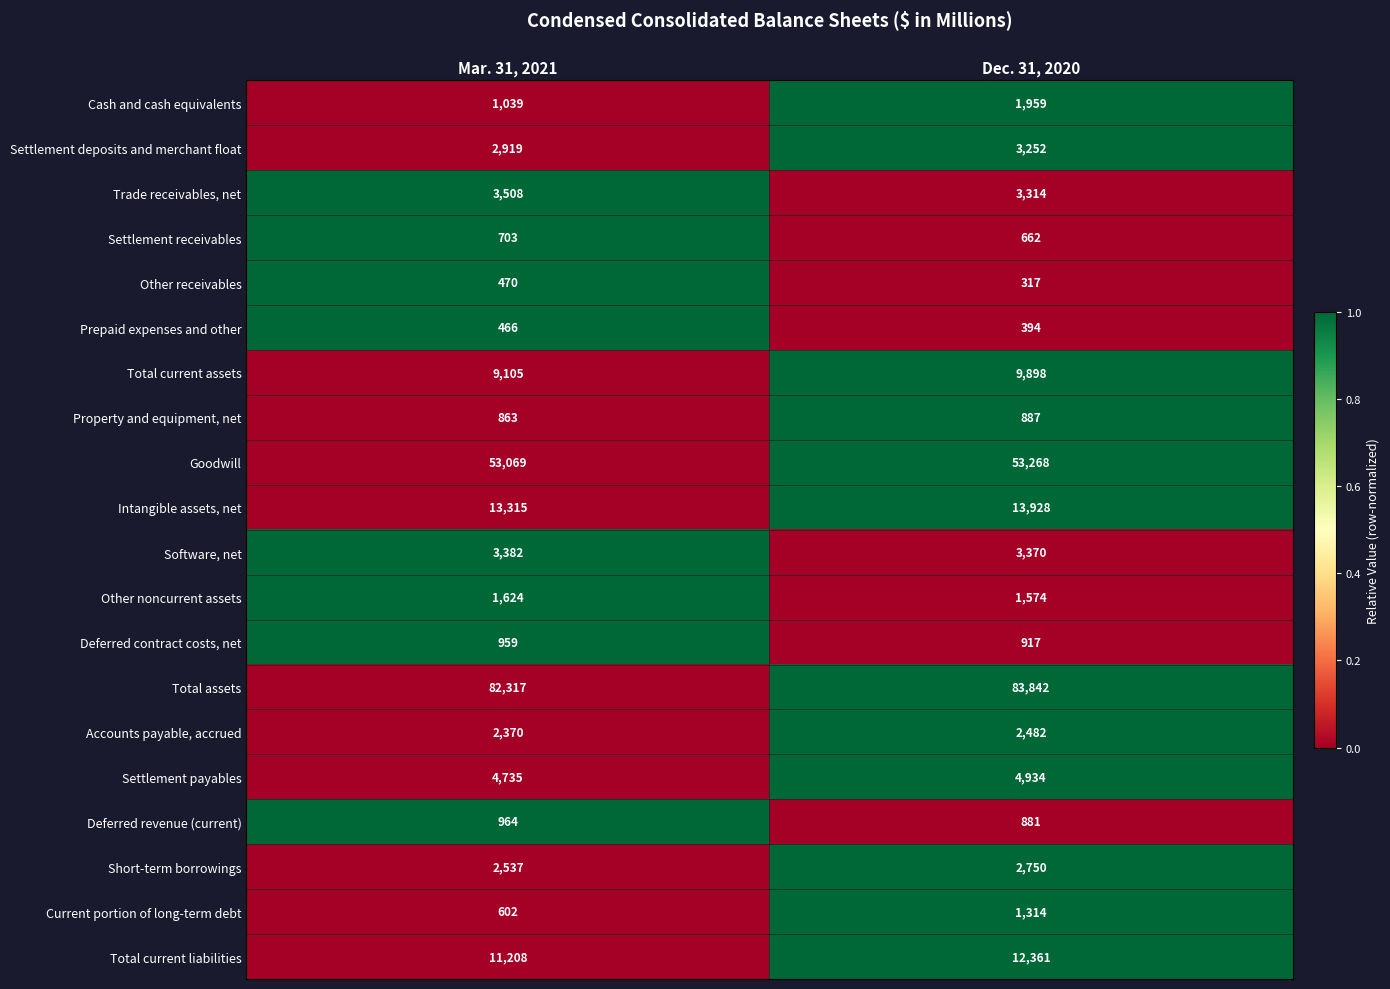

What is the difference between the maximum and minimum values in the Deferred contract costs, net series?

42